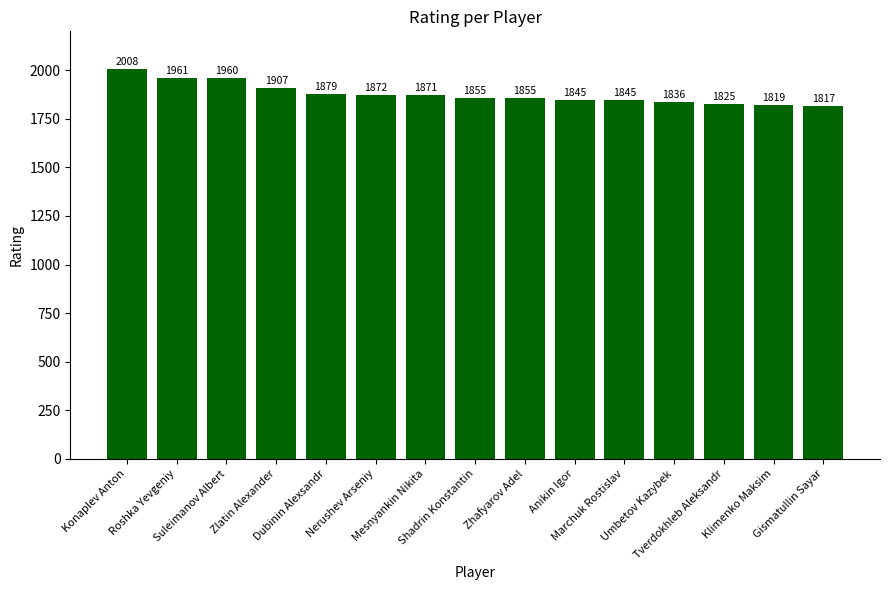

Is it true that the value at Zhafyarov Adel is 1222?

False